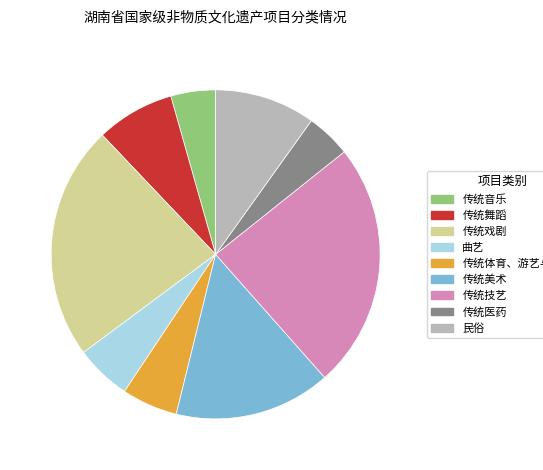

Approximately how many times larger is the value at 传统医药 compared to 传统体育、游艺与杂技?

0.8